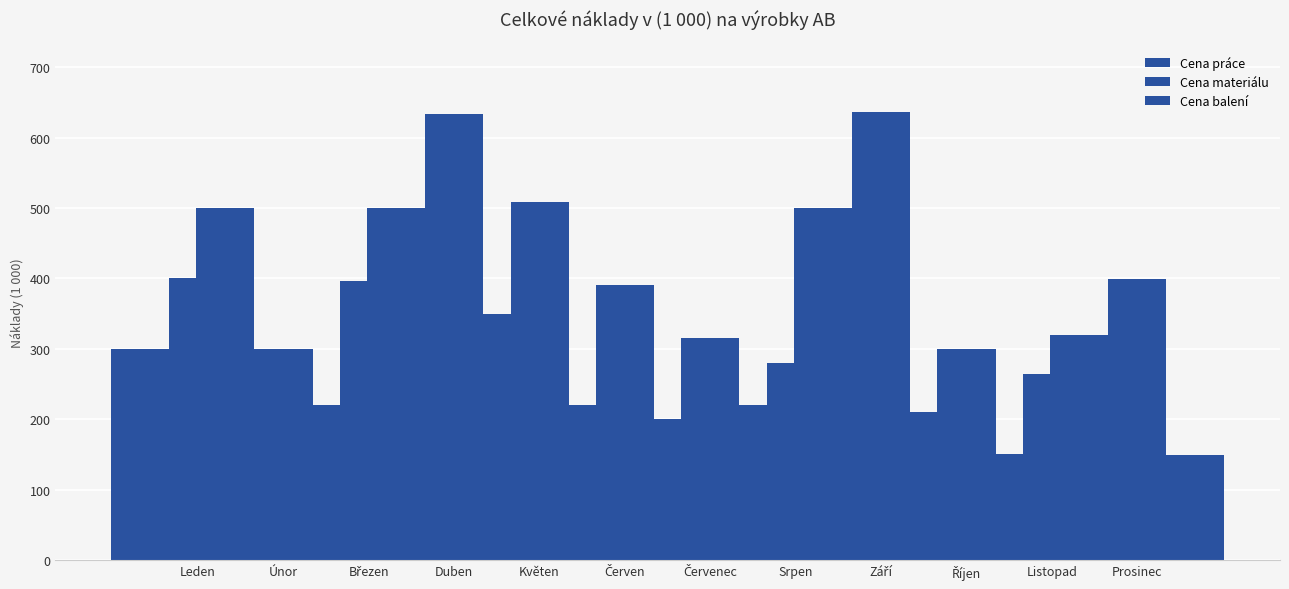

What is the difference between the maximum and minimum values in the Cena balení series?

90